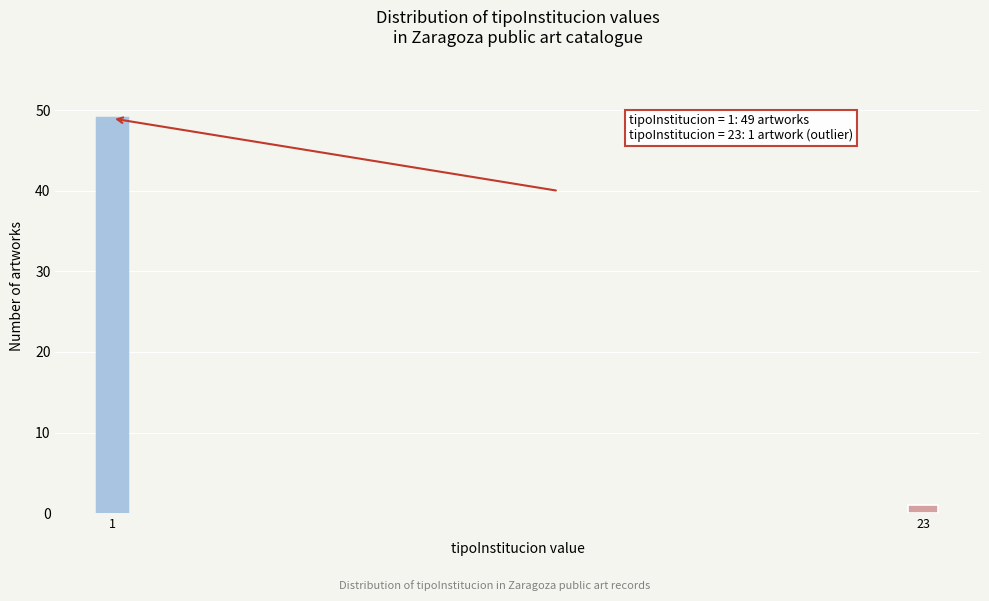

Reading right to left, extract all data points from this chart.

23=1	1=49